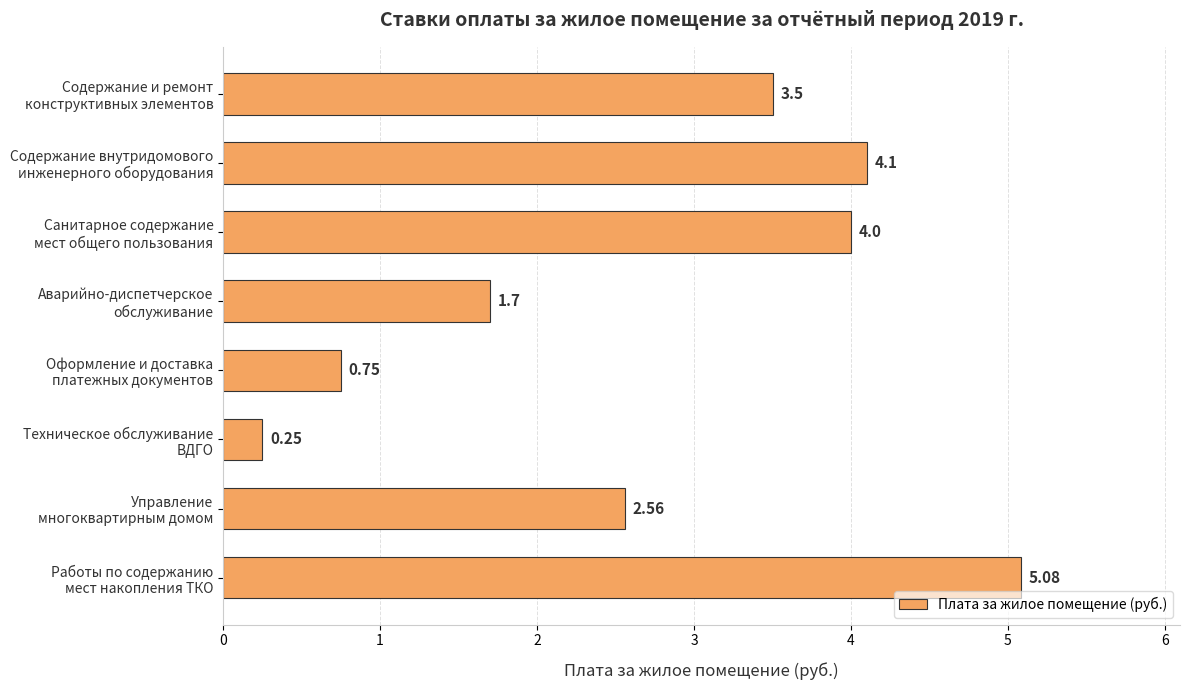

How many bars are there in total?

8